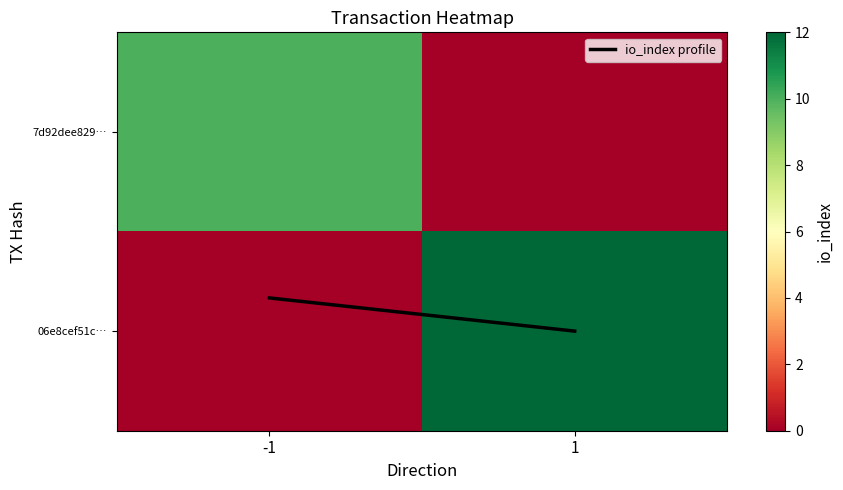

Which series has the widest spread of values?

06e8cef51c…